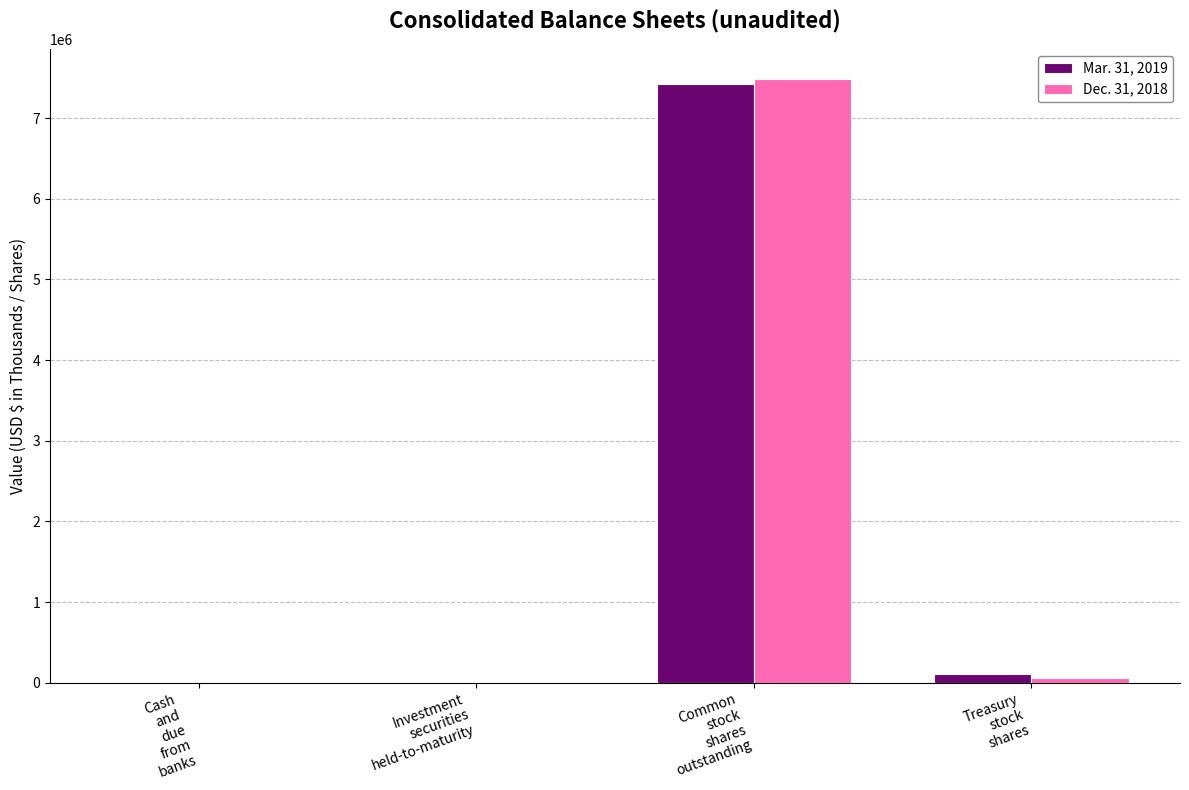

What is the greatest value displayed?

7478992